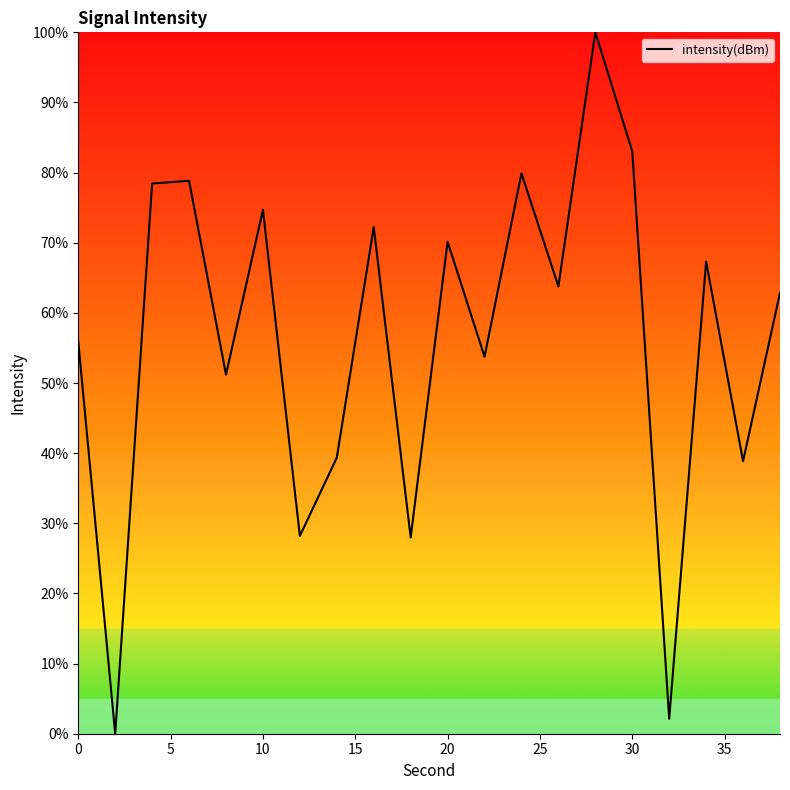

What is the difference between the maximum and minimum values?

100.0